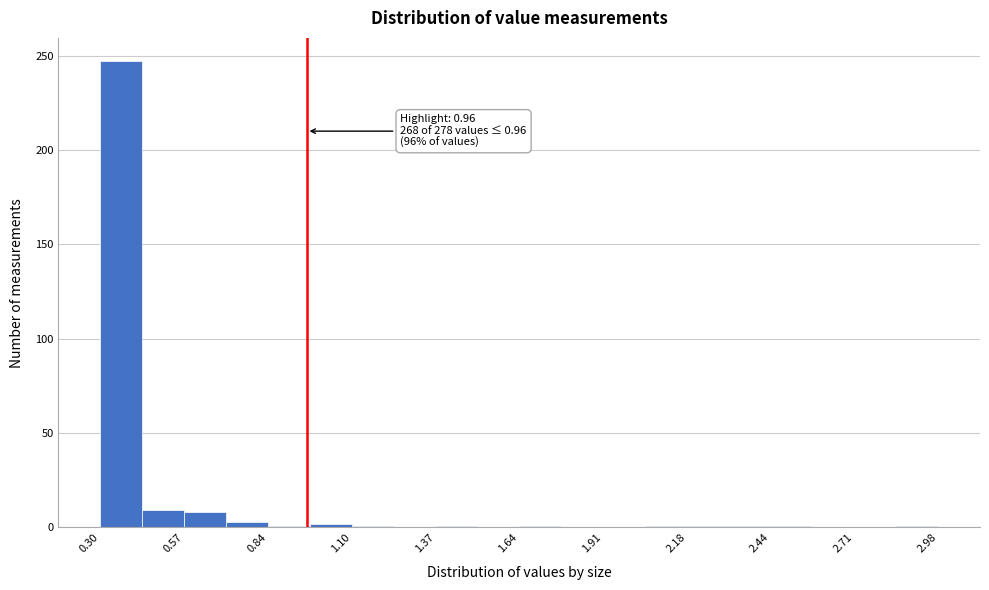

Around what value on the x-axis is the tallest bar? Give the approximate position of its centre, as read against the axis.

0.35